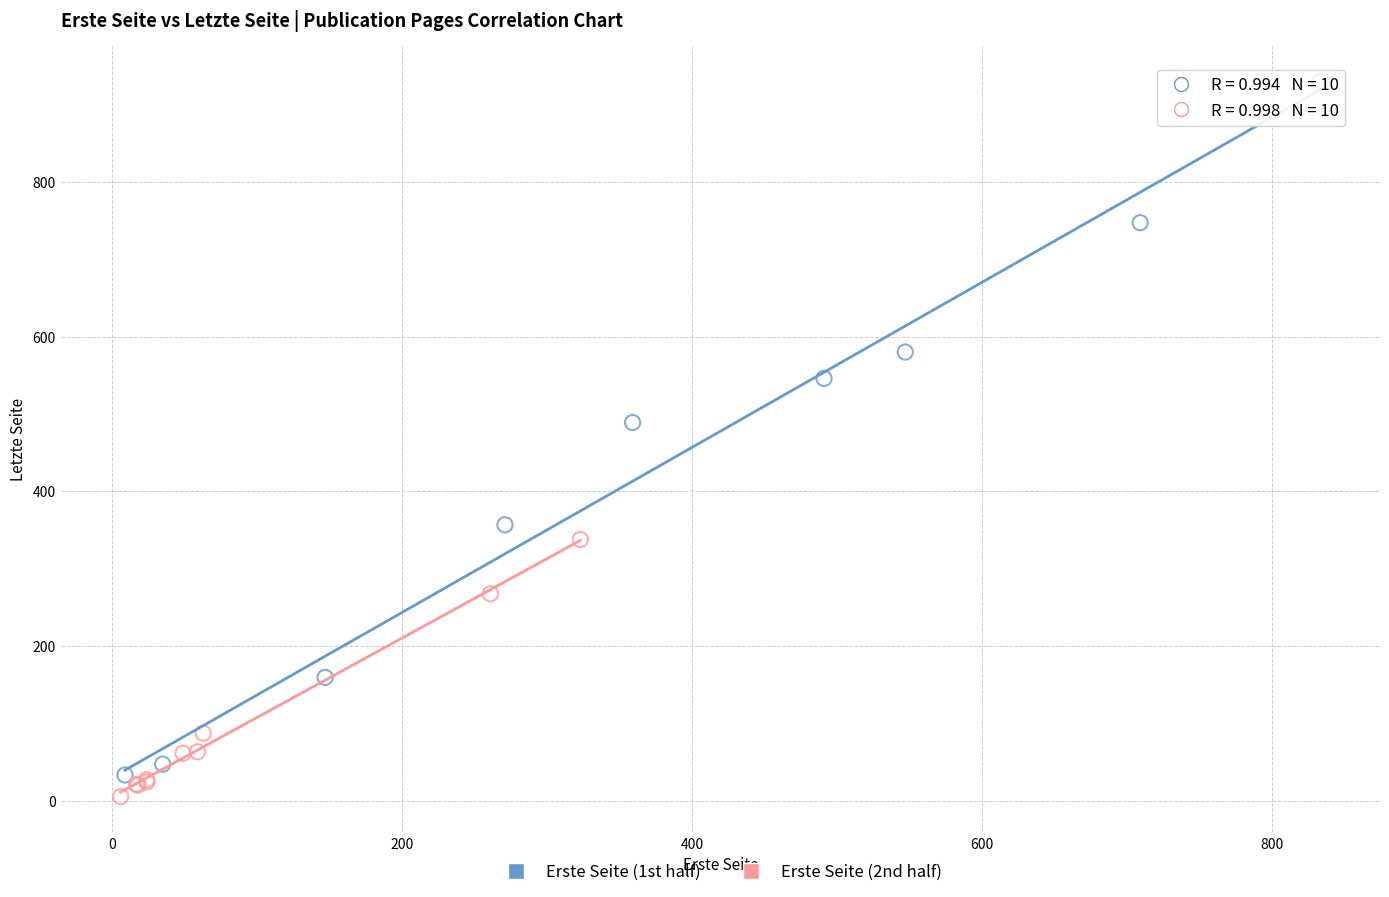

Which series has the largest Y range (max minus min)?

Erste Seite (1st half)